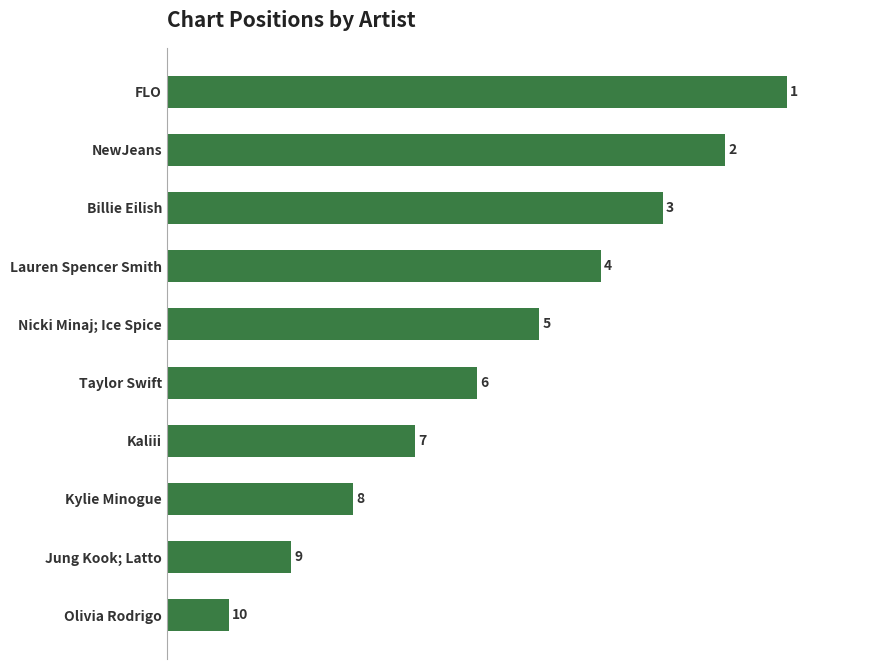

What is the sum of all values?

55